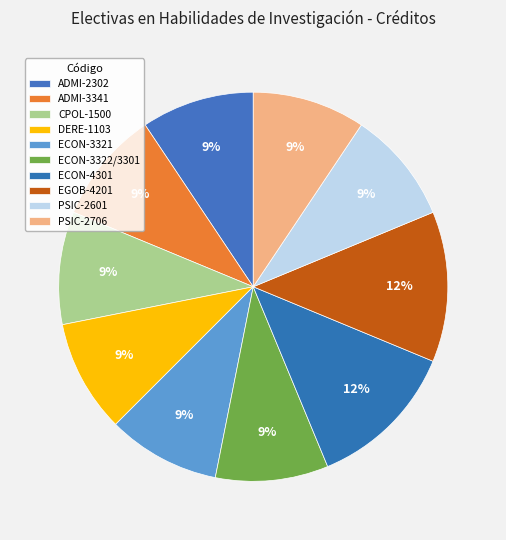

Approximately how many times larger is the value at ECON-4301 compared to EGOB-4201?

1.0